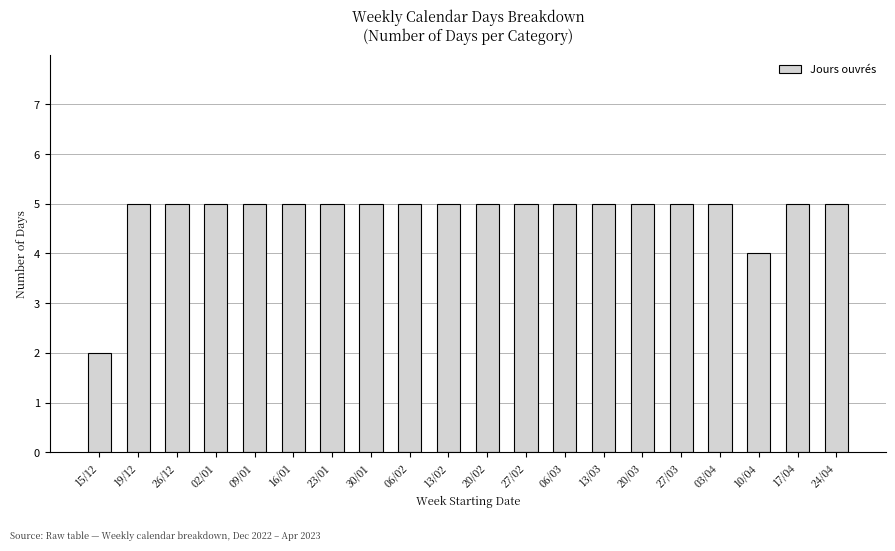

Approximately how many times larger is the value at 19/12 compared to 03/04?

1.0